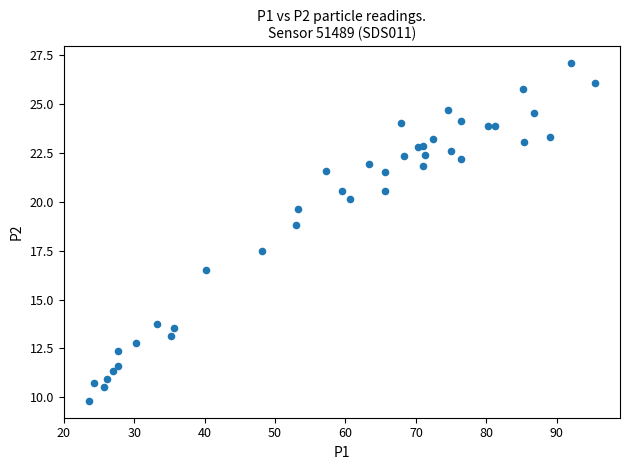

What Y value in the scatter plot is closest to 18?

17.5